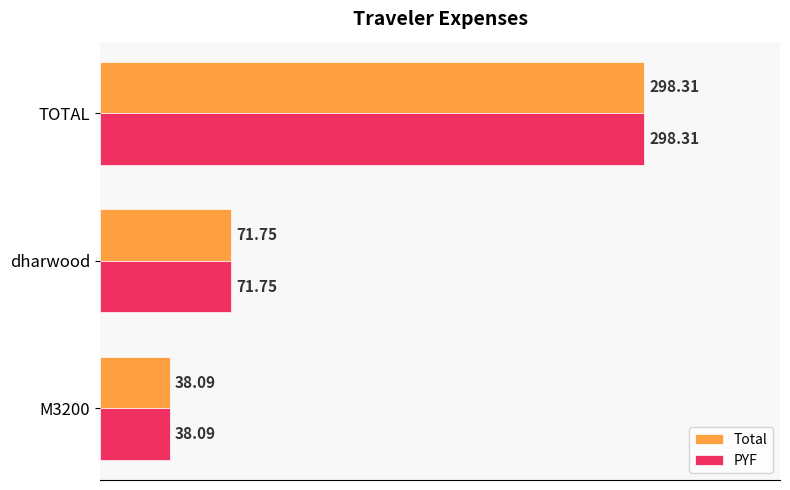

Is the value of PYF at dharwood greater than the value of Total at TOTAL?

No